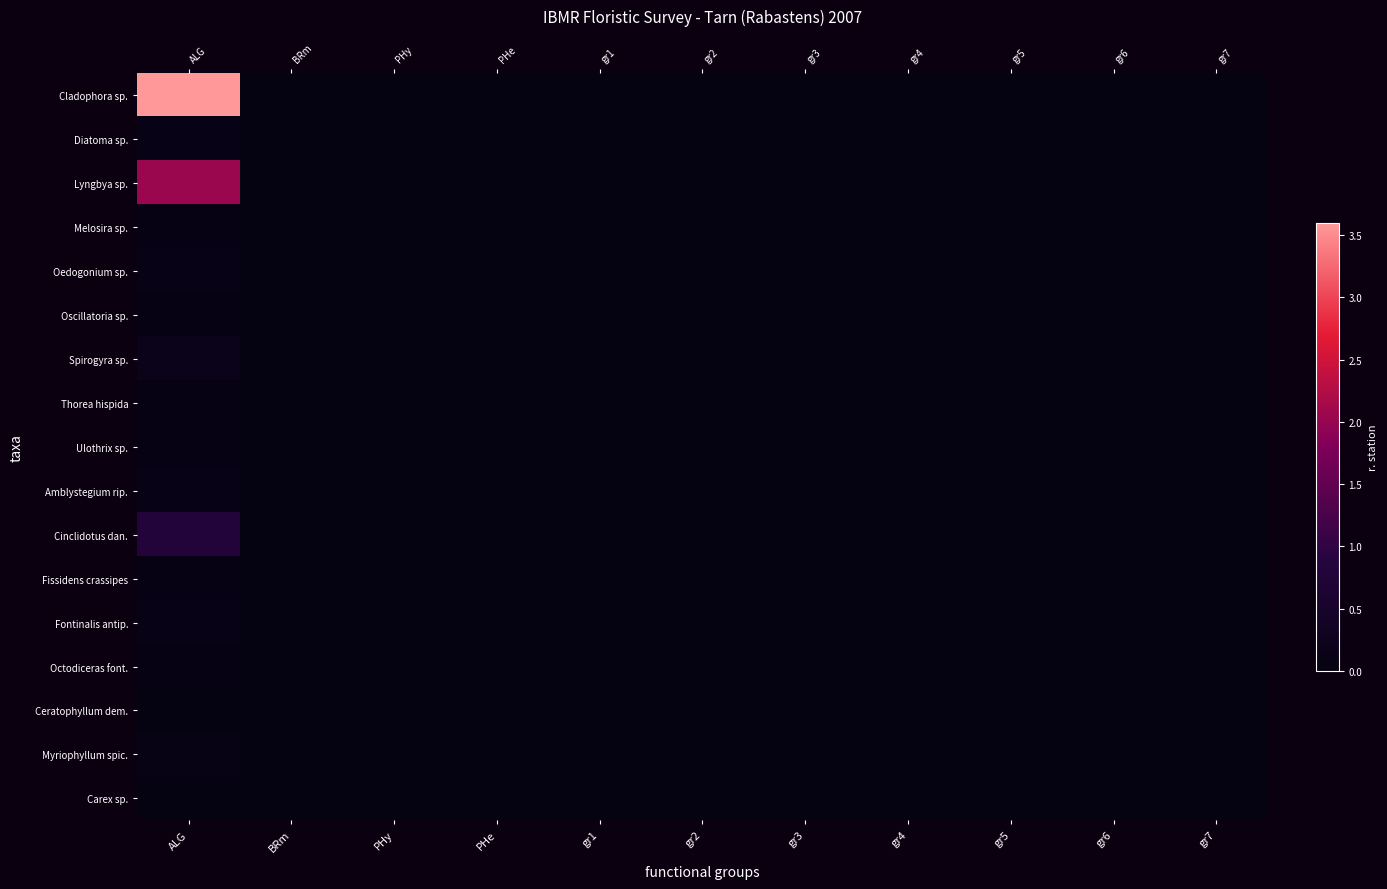

At which label does Cinclidotus dan. reach its peak?

ALG